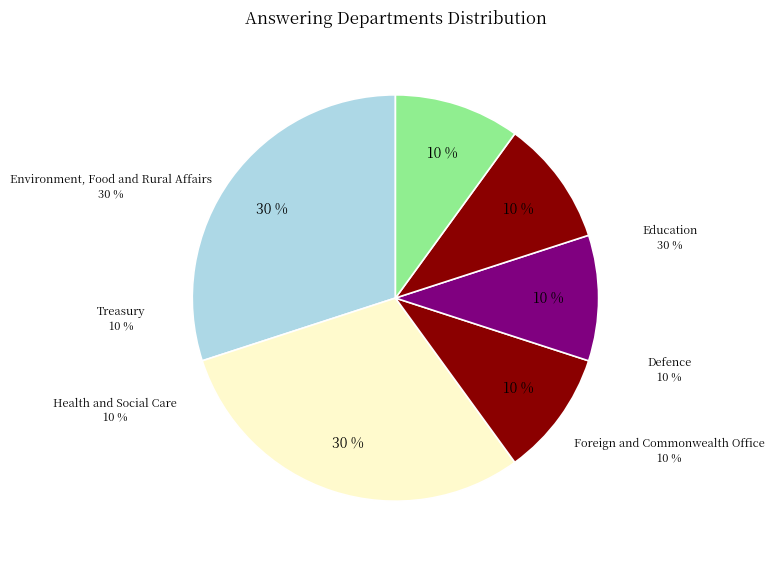

To the nearest percent, what percentage of the pie is Education?

30%